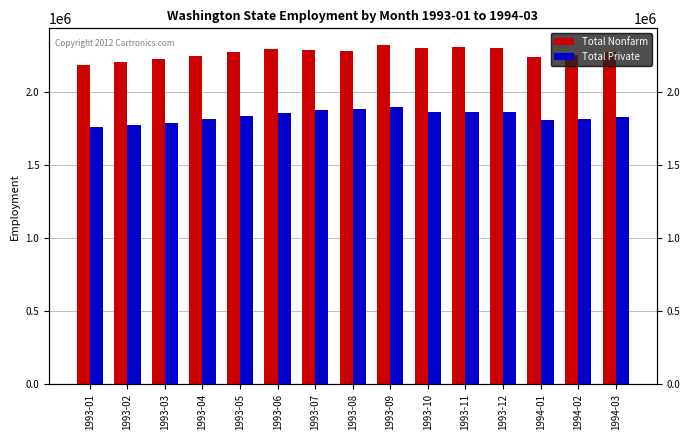

Reading left to right, transcribe all the data shown in this chart.

Total Nonfarm: 2185600	2202200	2223100	2245300	2269000	2292400	2281800	2278400	2317500	2300000	2306500	2301500	2240300	2254300	2268400
Total Private: 1757700	1770400	1786500	1810000	1831700	1854400	1873400	1879400	1892200	1864300	1859000	1864300	1807600	1812600	1828500